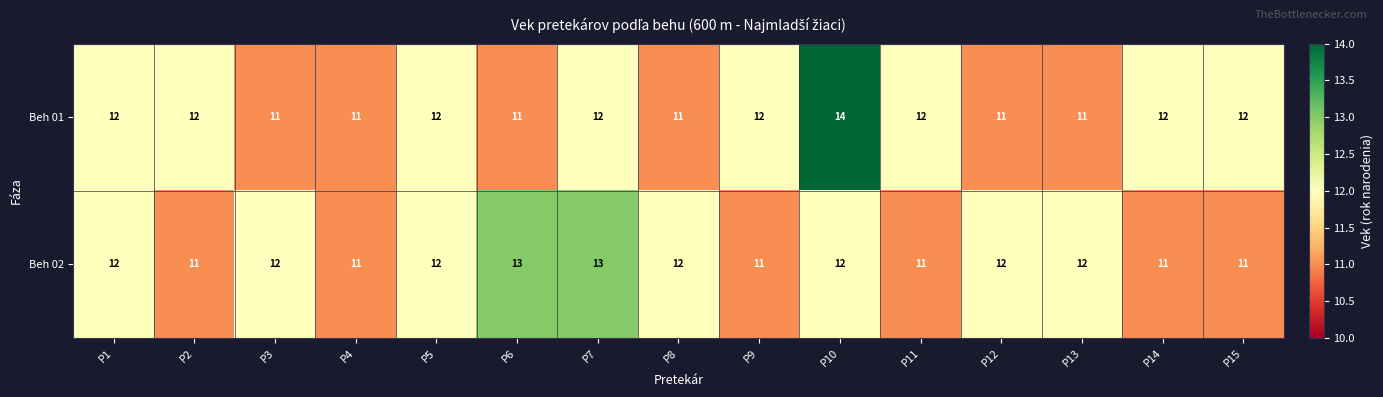

At P3, list the series in order from smallest to largest.

Beh 01, Beh 02